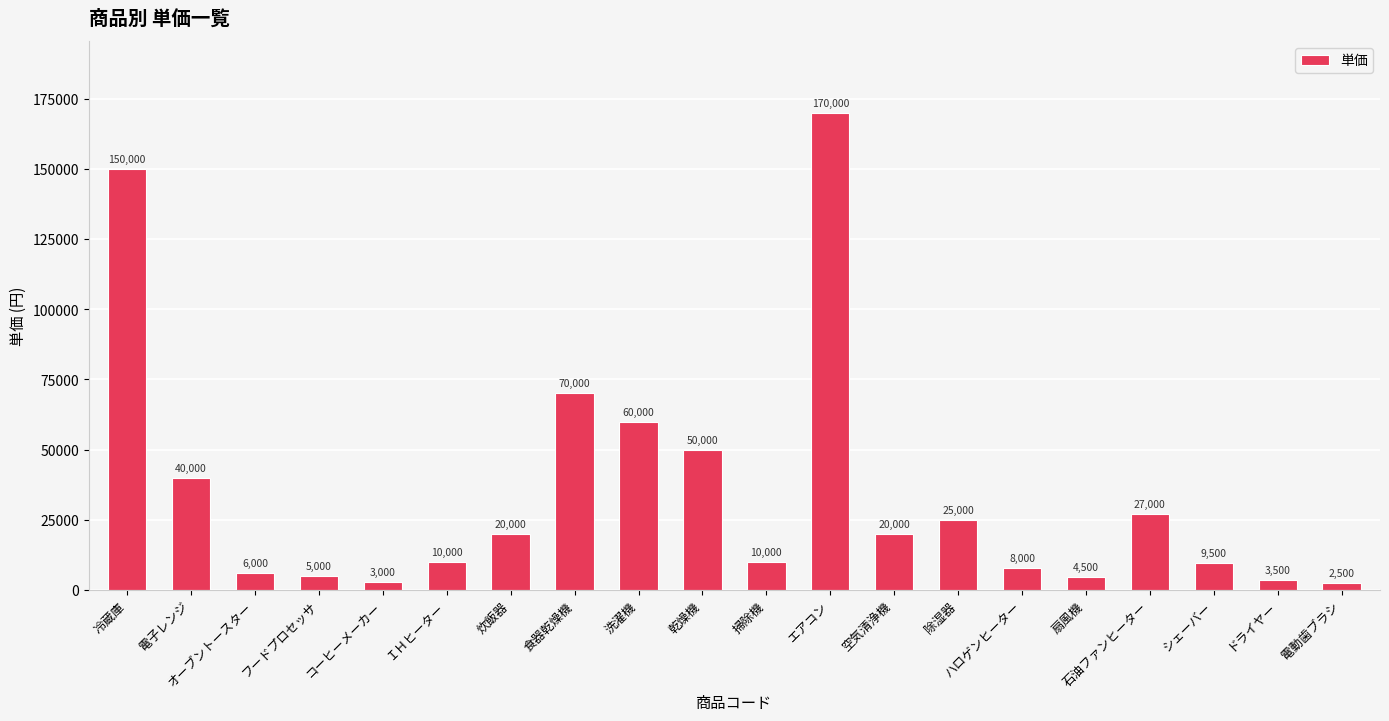

Reading right to left, transcribe all the data shown in this chart.

2500	3500	9500	27000	4500	8000	25000	20000	170000	10000	50000	60000	70000	20000	10000	3000	5000	6000	40000	150000